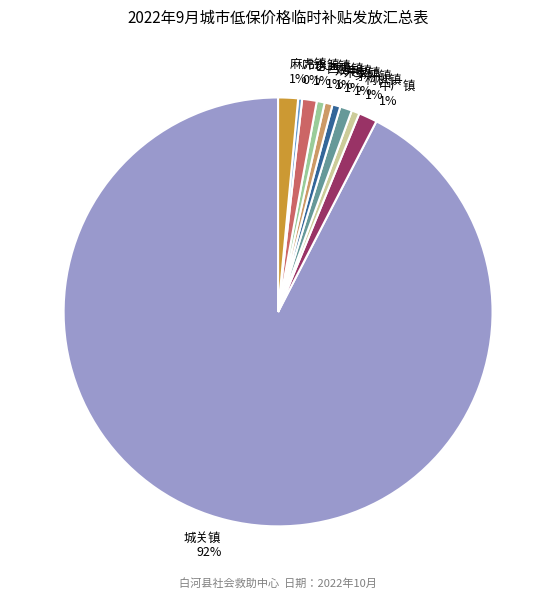

Is the sum of 西营镇 and 仓上镇 greater than half?

No